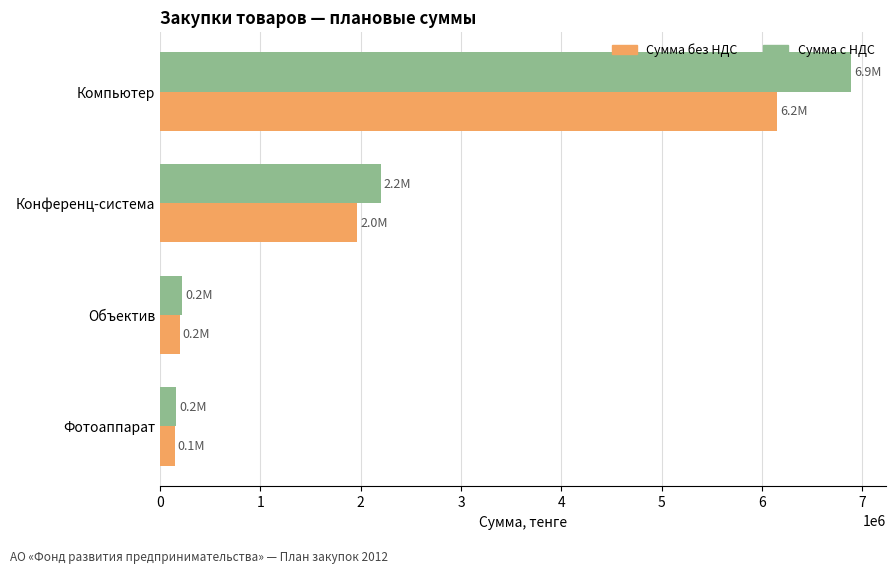

What is the difference between the maximum and minimum values in the Сумма без НДС series?

6012946.4